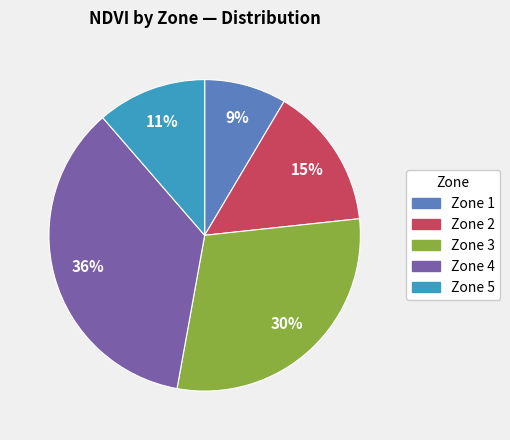

Is there a majority slice in this chart?

No